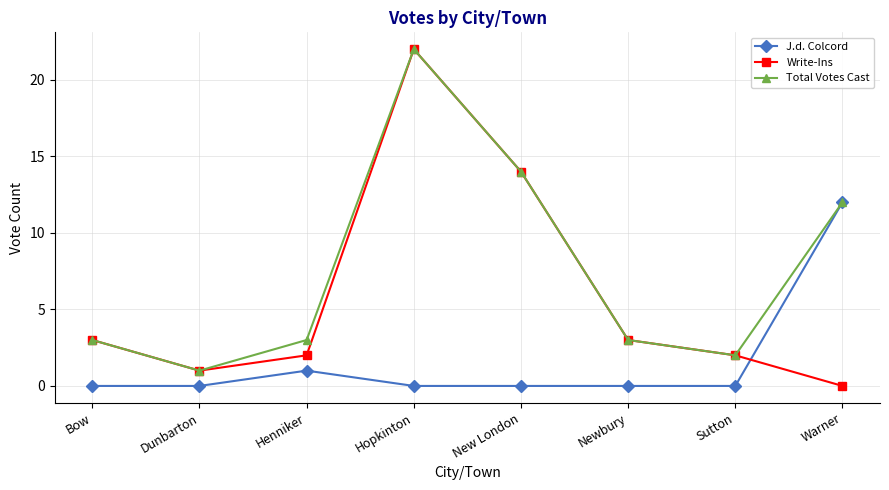

How many lines are shown in the chart?

3